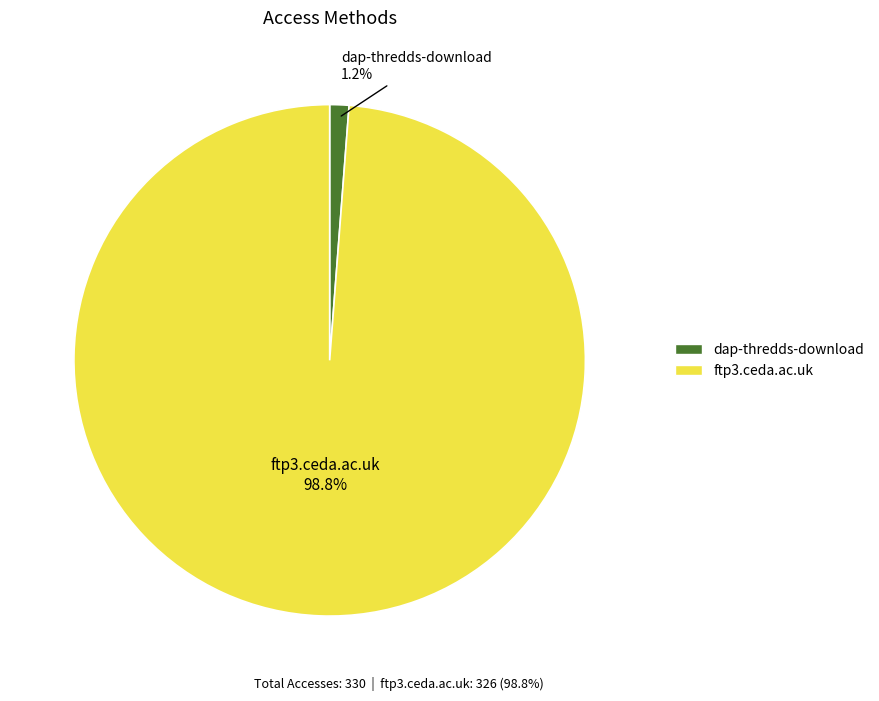

Does ftp3.ceda.ac.uk represent more than half of the total?

Yes